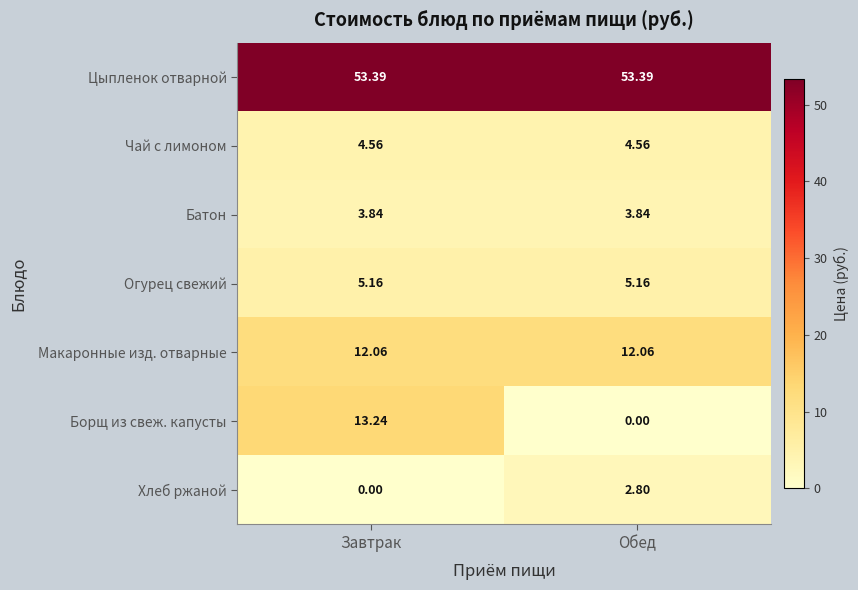

Which category has the highest value in the Борщ из свеж. капусты series?

Завтрак